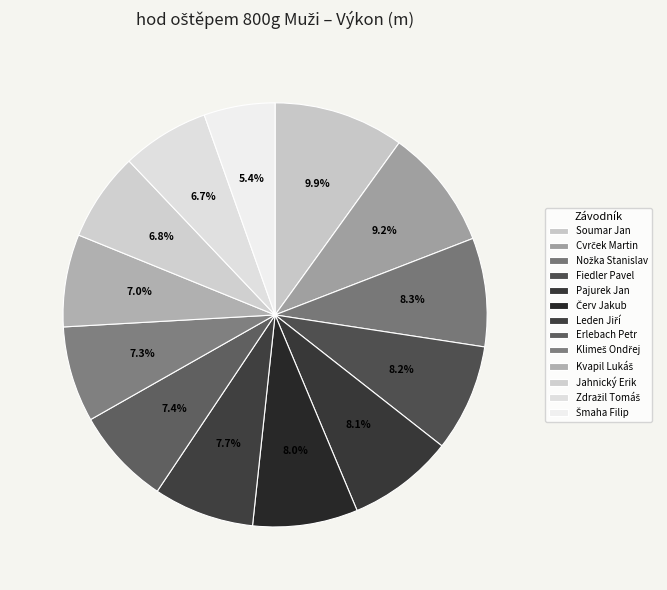

True or false: Leden Jiří accounts for 13% of the total.

False